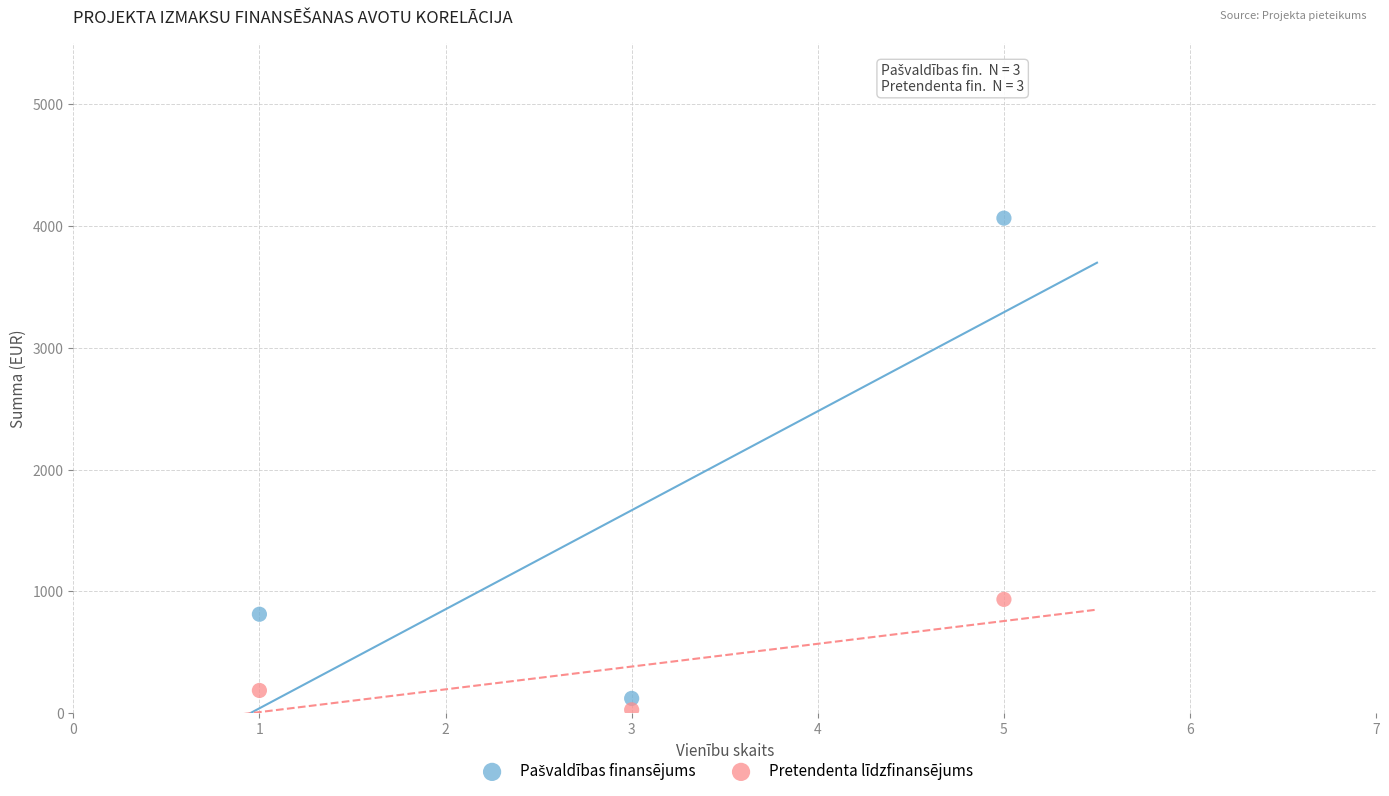

Across all data points, what is the range of Y values (max minus min)?

4037.0